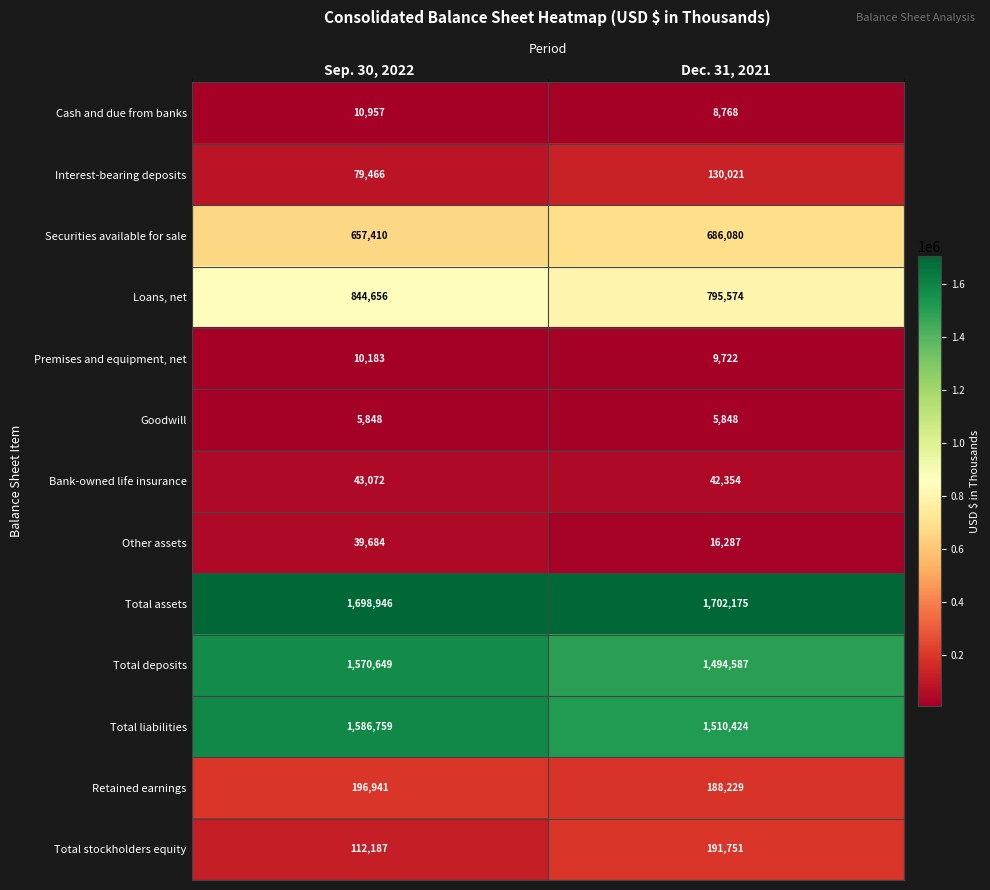

Which series has the widest spread of values?

Total stockholders equity